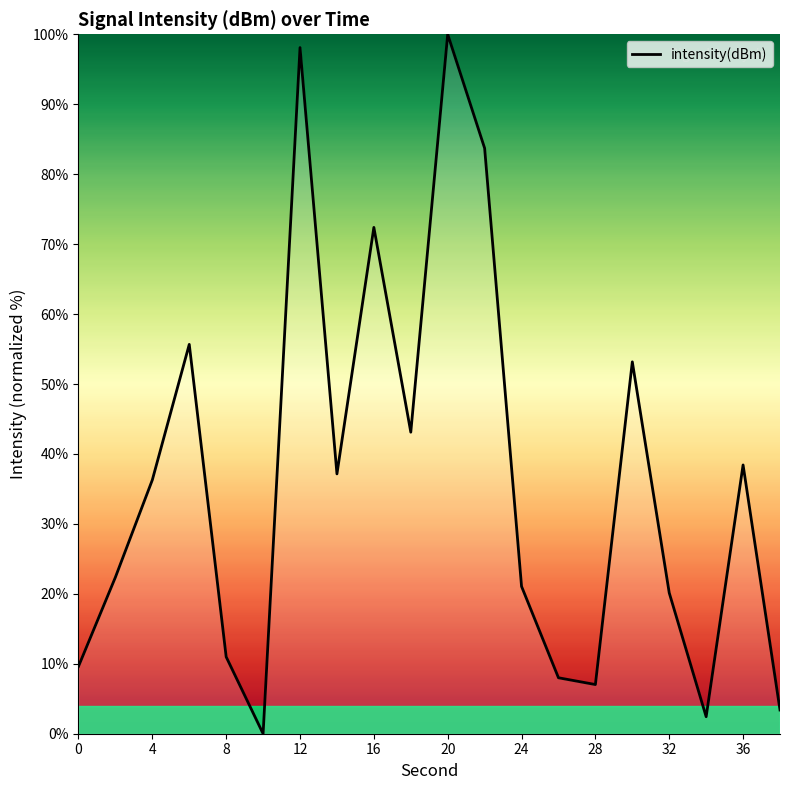

What is the greatest value displayed?

100.0